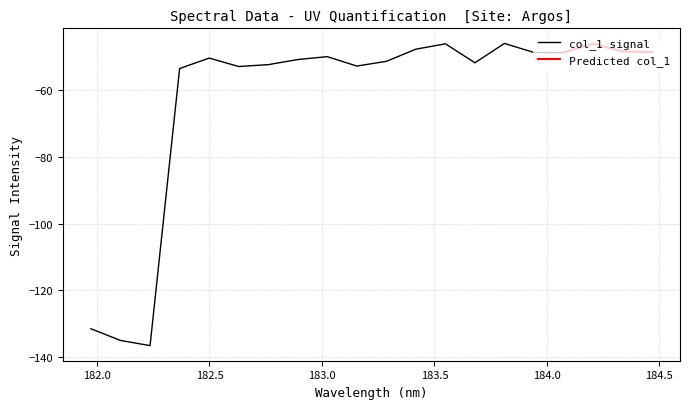

Which has a higher value, 183.2863821962 or 184.0735234058?

184.0735234058